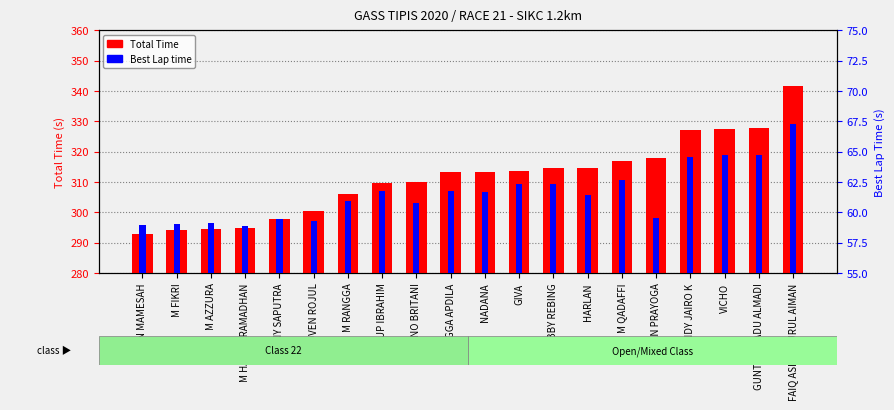

Rank the series by their average value, from highest to lowest.

Total Time, Best Lap time